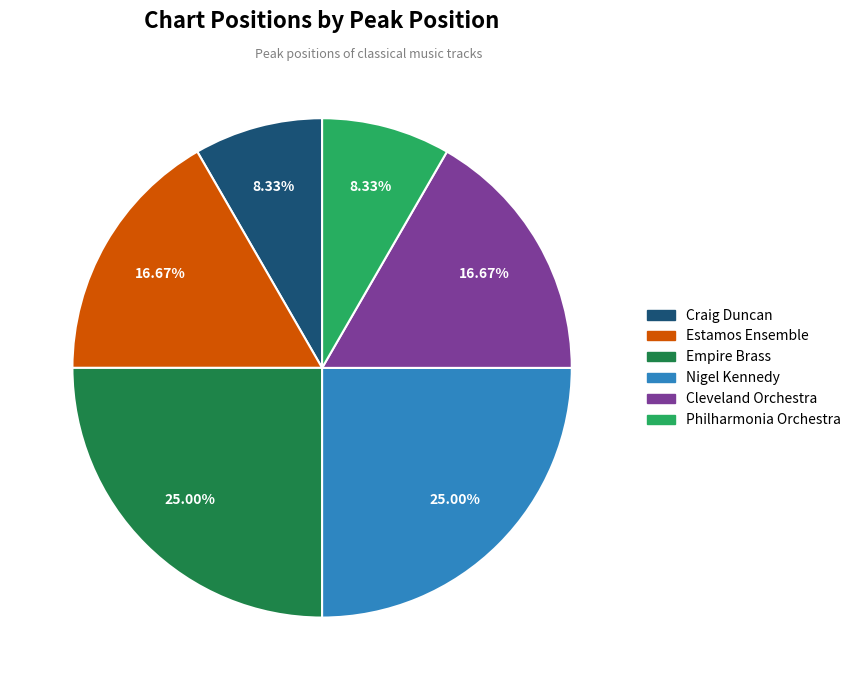

Does any single category account for the majority?

No